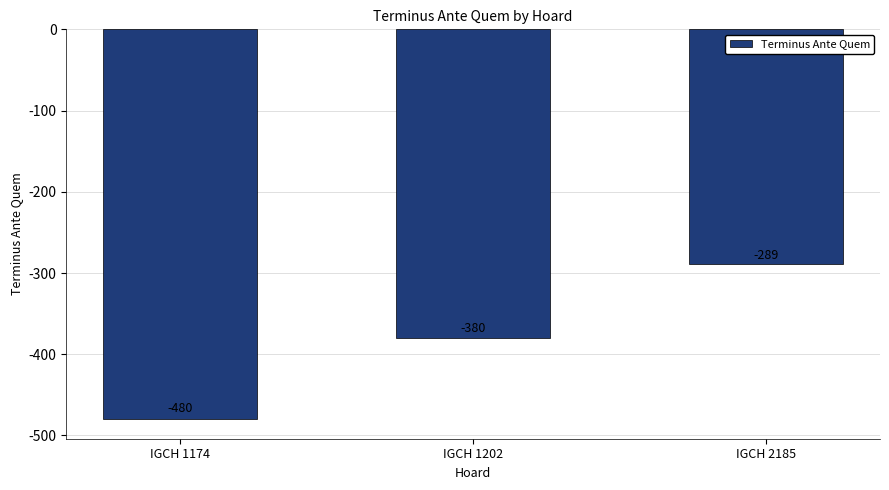

Reading left to right, extract all data points from this chart.

-480	-380	-289